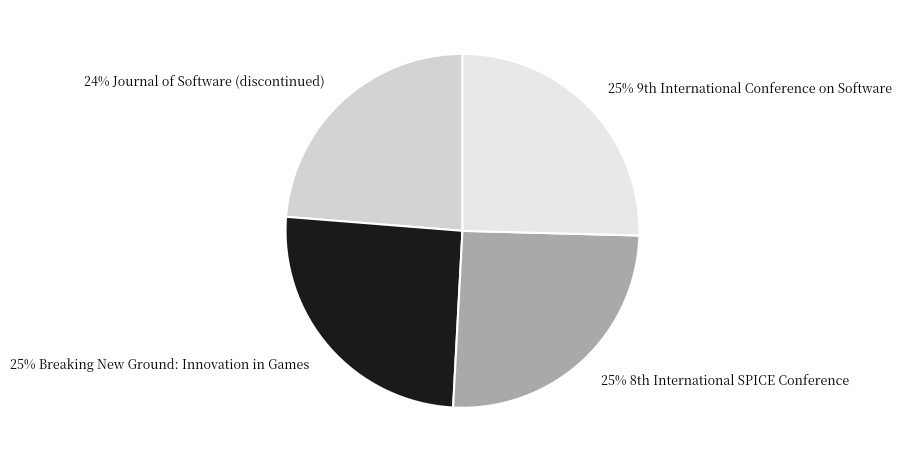

How many segments does this pie chart have?

4